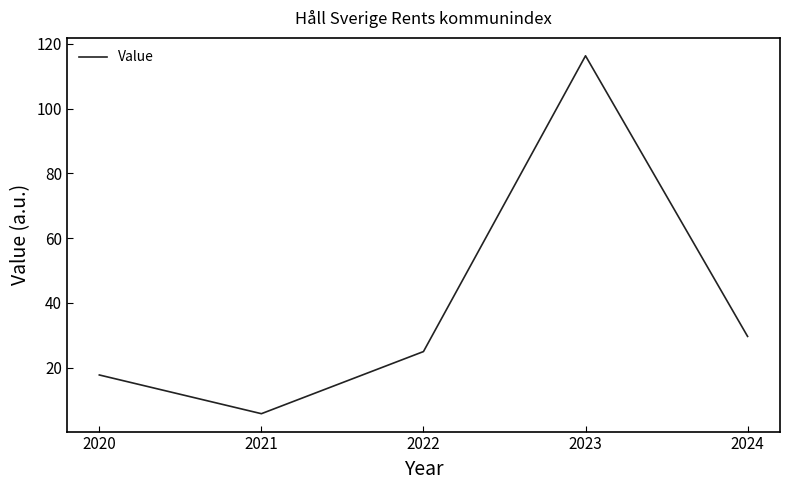

How many values exceed 24?

3